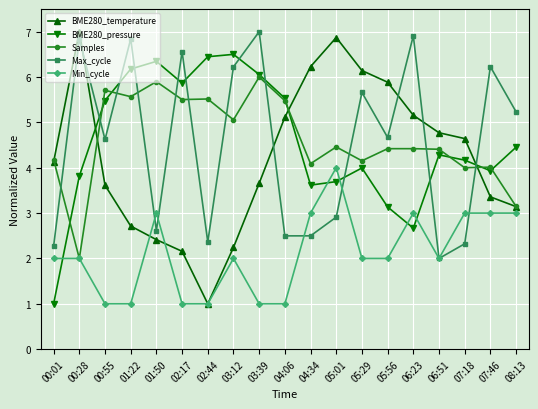

Rank the series at 06:23 from lowest to highest value.

BME280_pressure, Min_cycle, Samples, BME280_temperature, Max_cycle